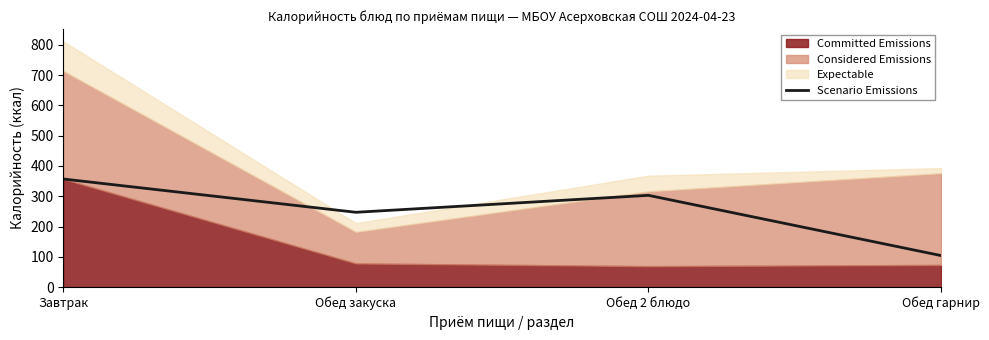

How many data points are above 303?

1